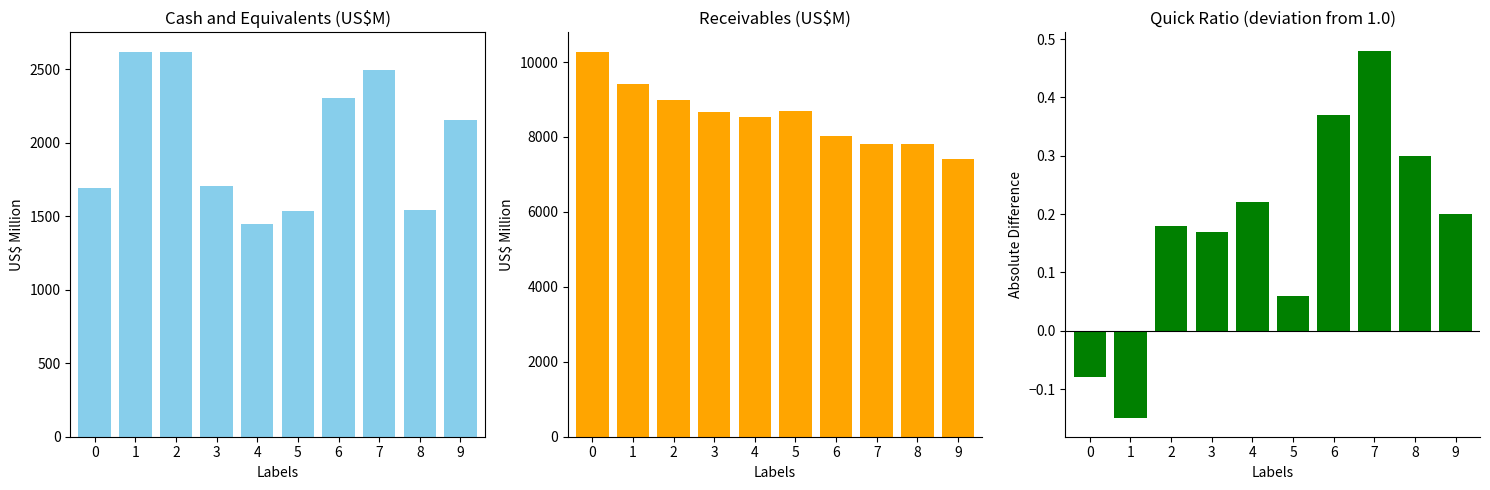

What value does the Cash and equivalents series have at 6?

2308.0